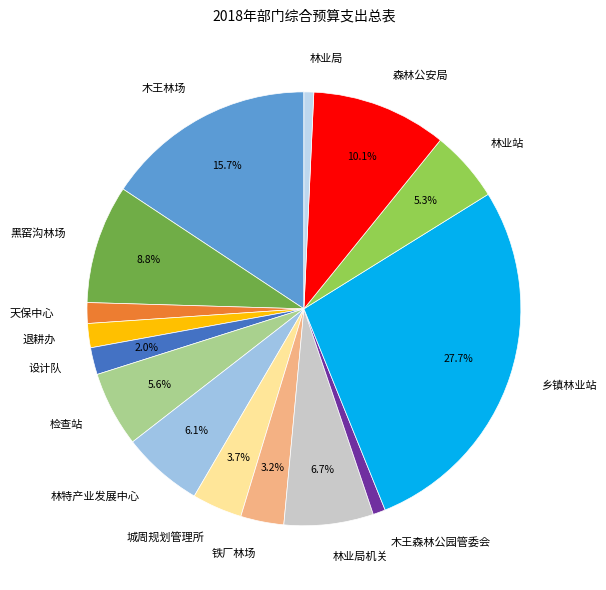

To the nearest percent, what is the difference between the largest and smallest slice percentages?

27%